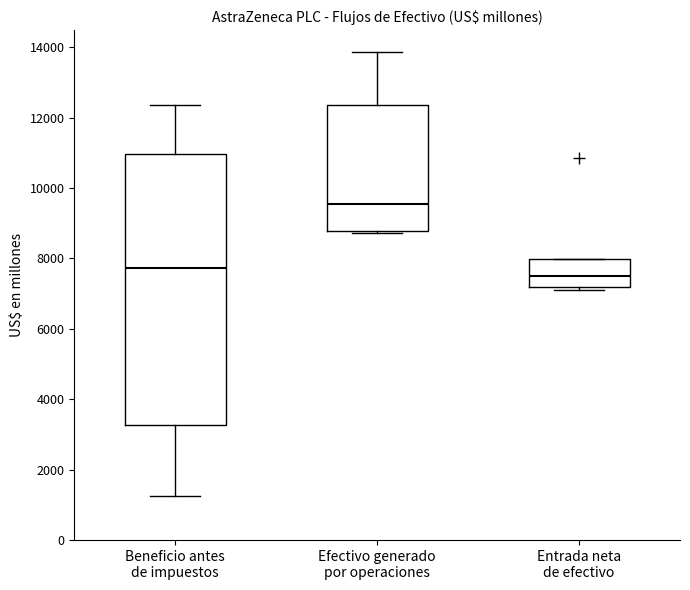

Which box's median line is the lowest?

Entrada neta de efectivo